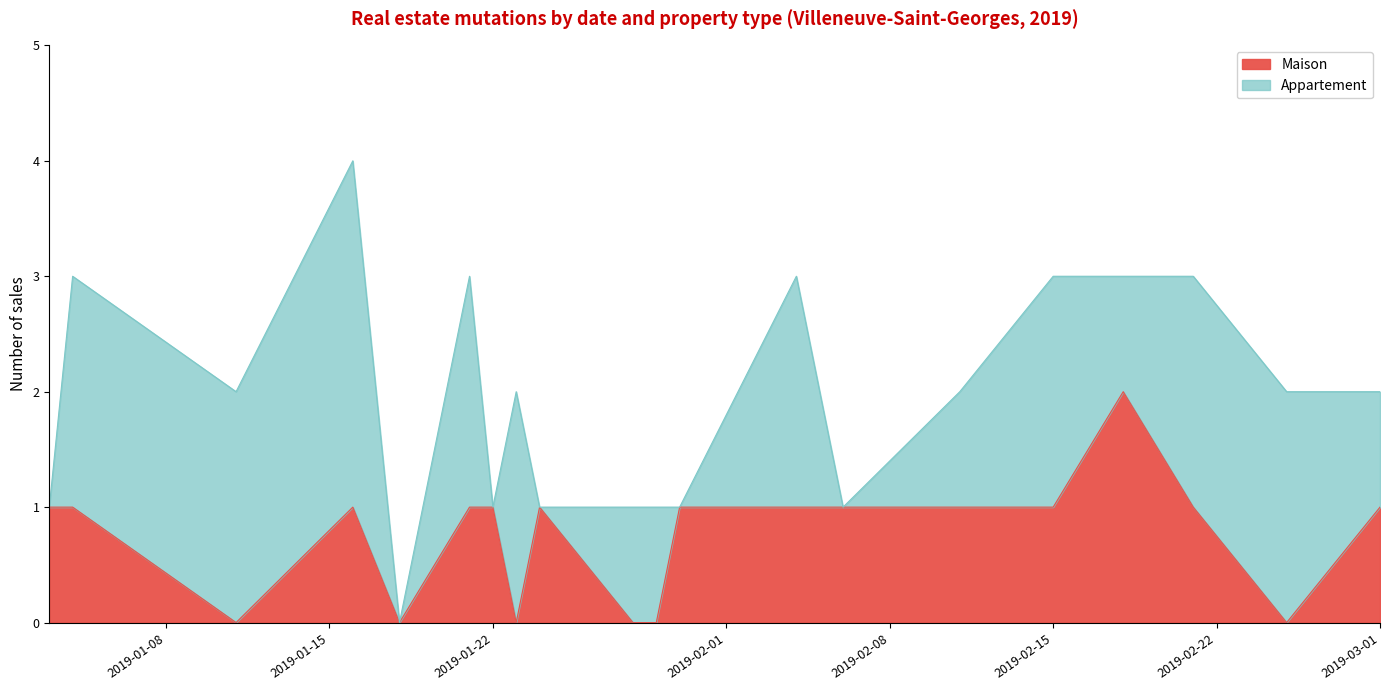

At which label does the data first exceed 1?

2019-02-18